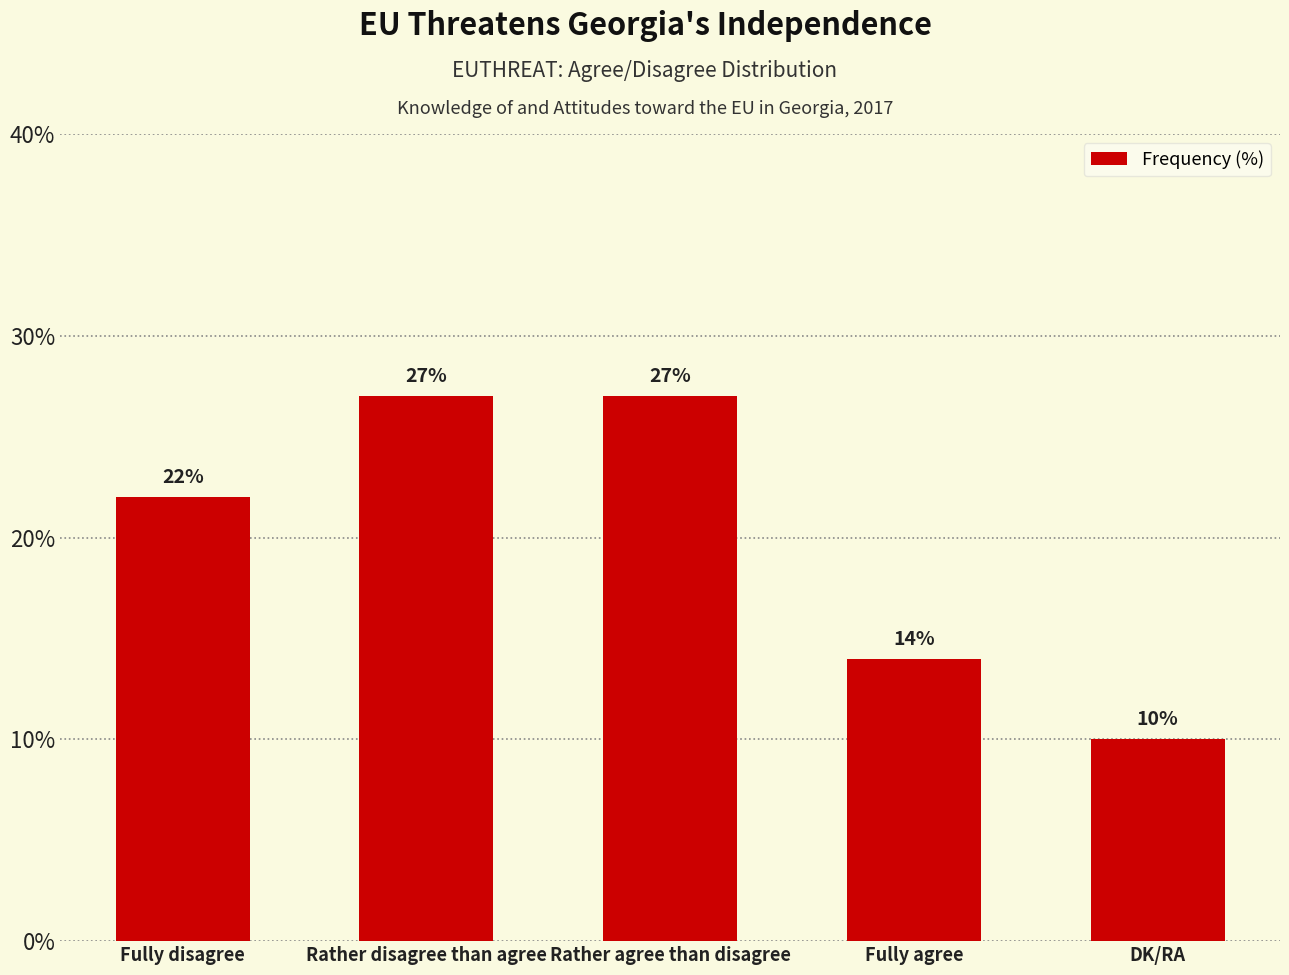

Which category has the lowest value across all series?

DK/RA